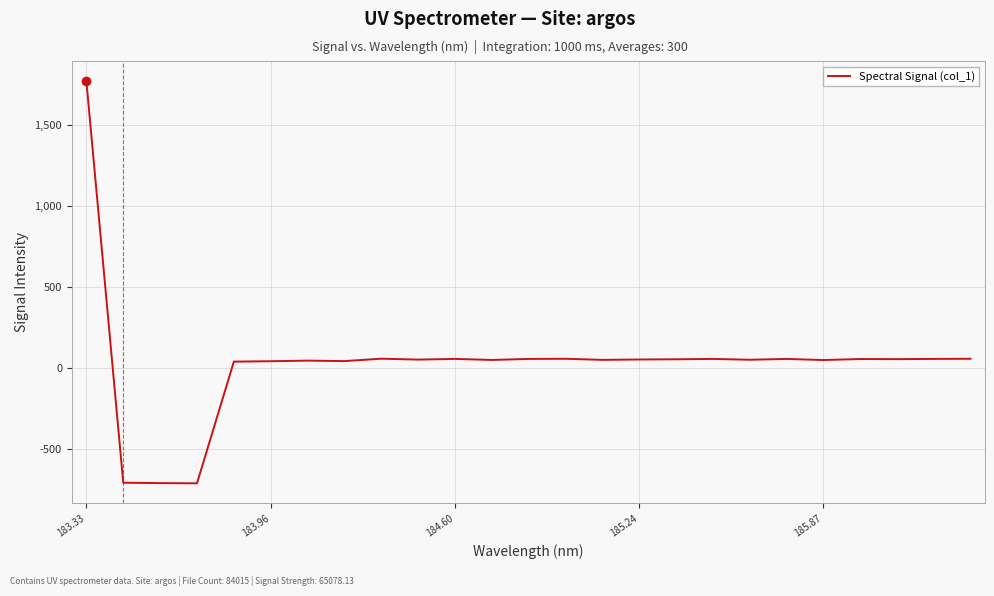

How many categories are shown in the chart?

25